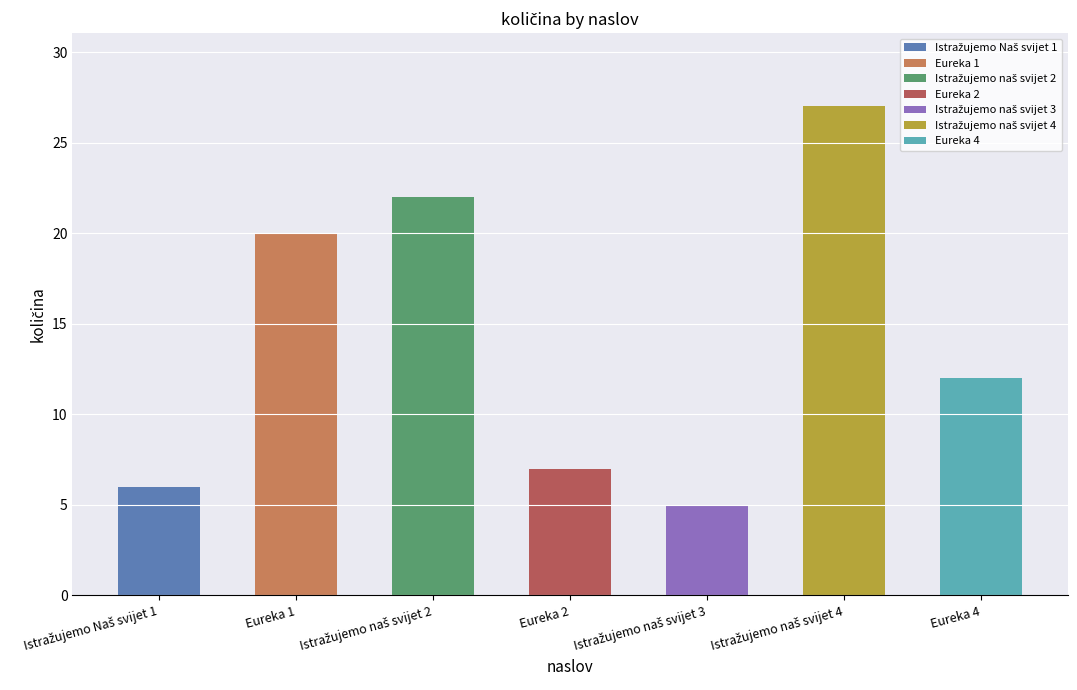

Reading left to right, extract all data points from this chart.

Istražujemo Naš svijet 1=6	Eureka 1=20	Istražujemo naš svijet 2=22	Eureka 2=7	Istražujemo naš svijet 3=5	Istražujemo naš svijet 4=27	Eureka 4=12